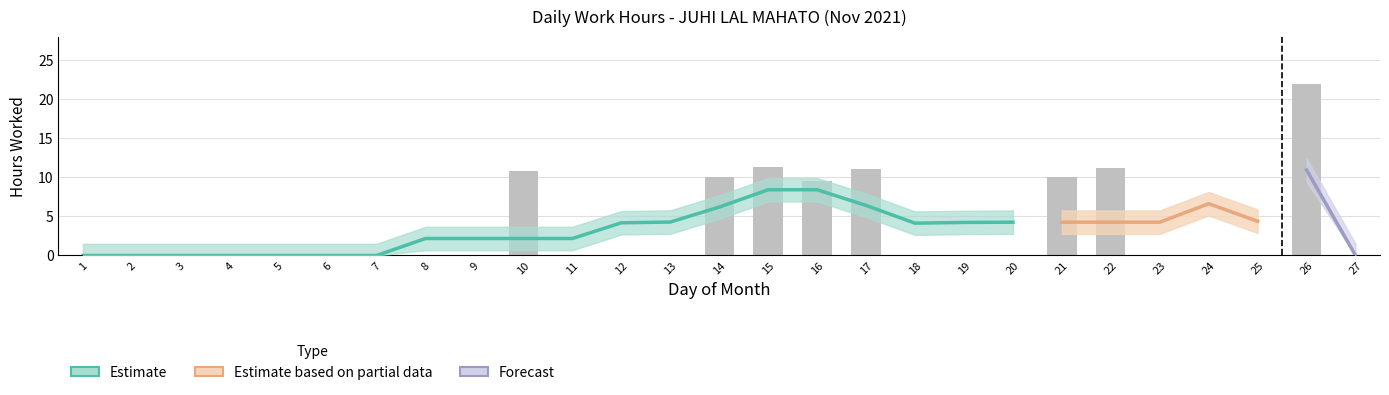

Rank the categories by value from lowest to highest.

1, 2, 3, 4, 5, 6, 7, 8, 9, 11, 12, 13, 18, 19, 20, 23, 24, 25, 27, 16, 14, 21, 10, 17, 22, 15, 26